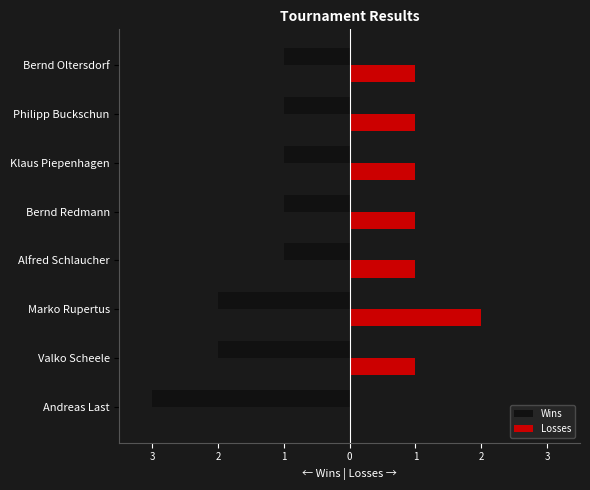

What is the maximum value for Losses?

2